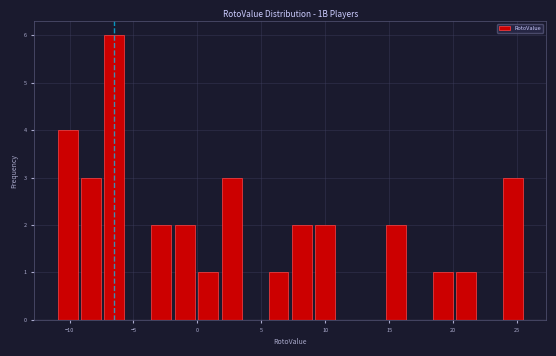

Read against the x-axis, roughly where is the centre of the tallest bar?

-6.5